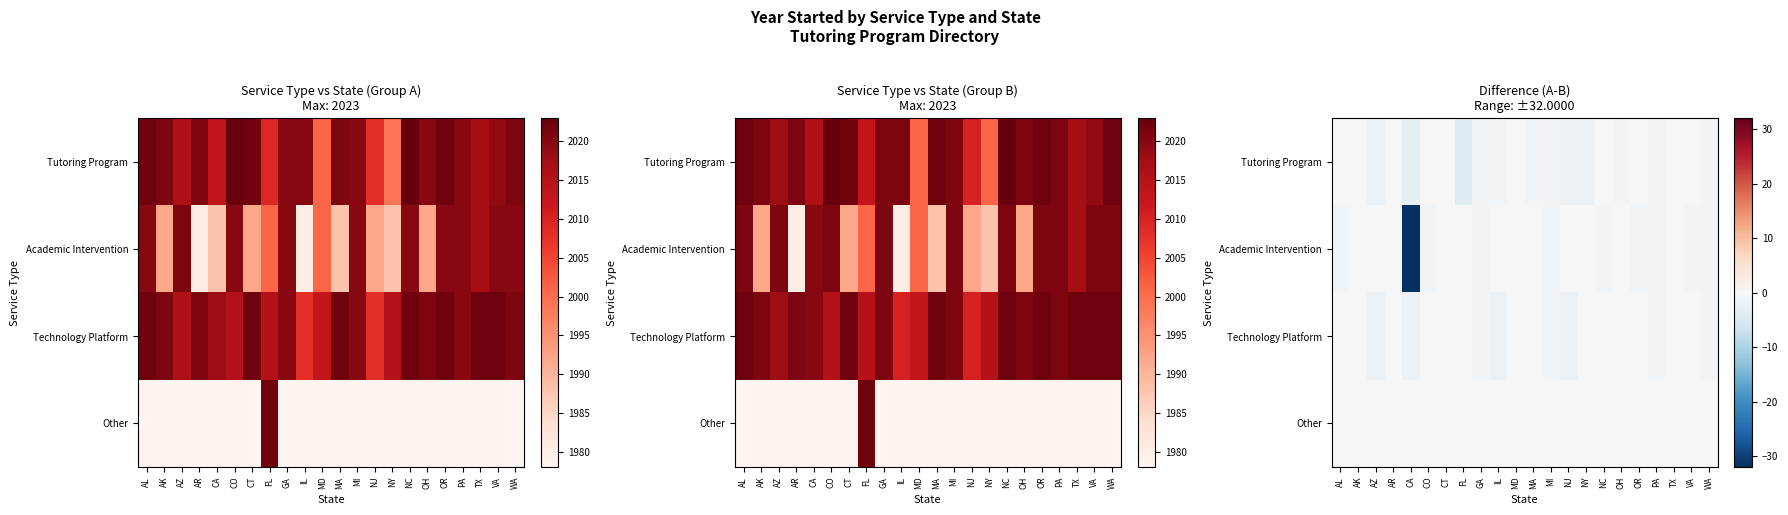

At how many categories does at least one series exceed -22?

22